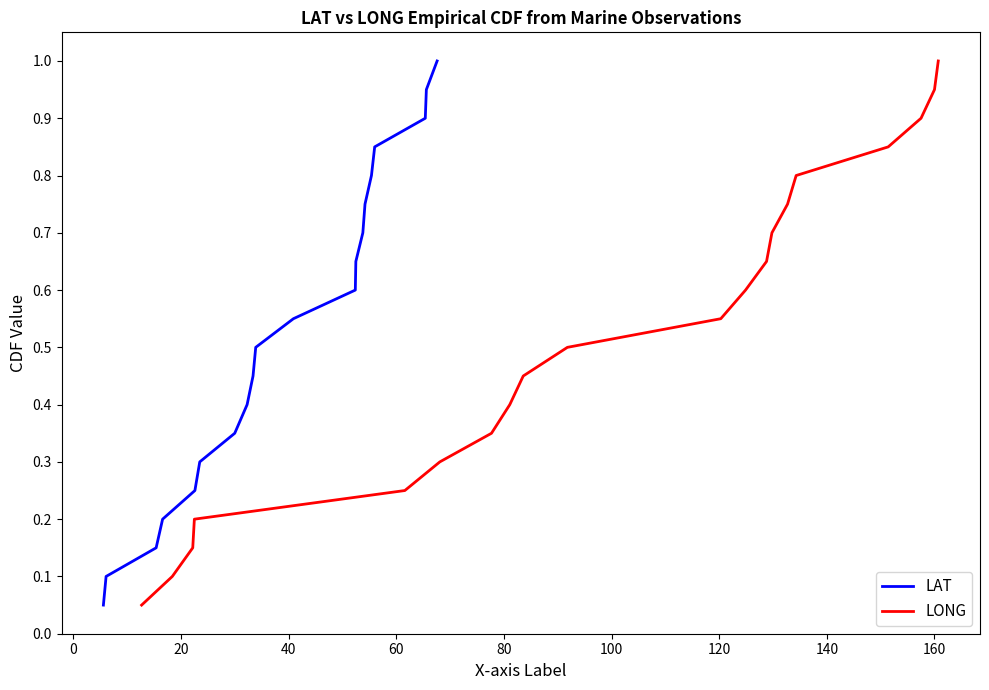

What is the highest value of the LONG series?

1.0